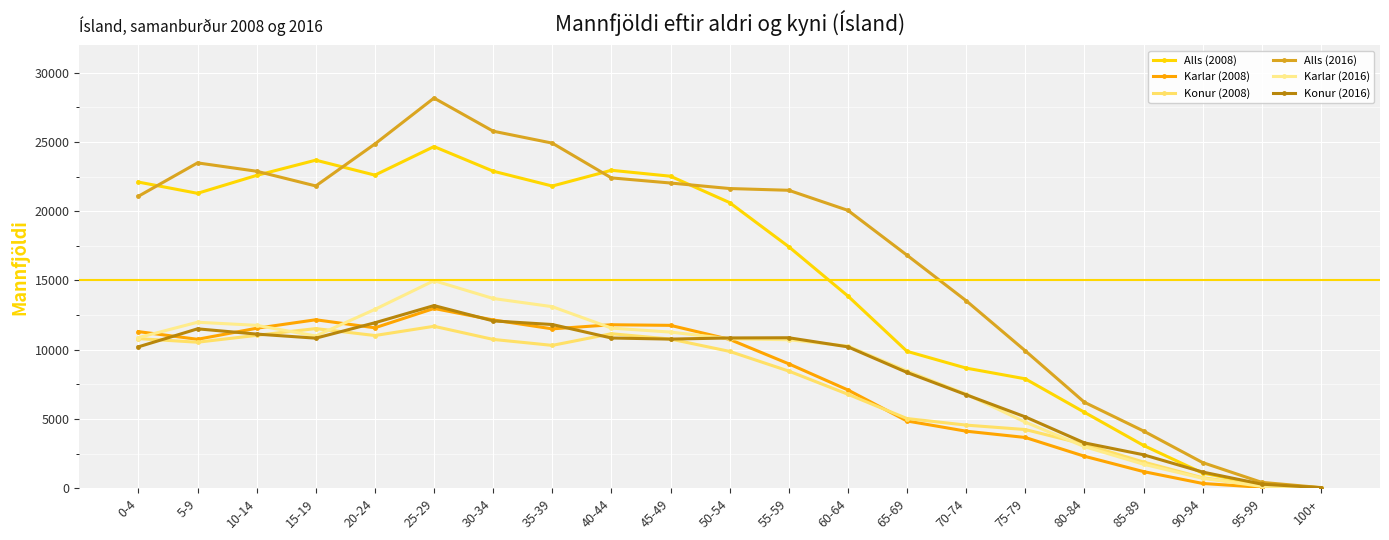

How many data points in Karlar (2008) are less than 10743?

10